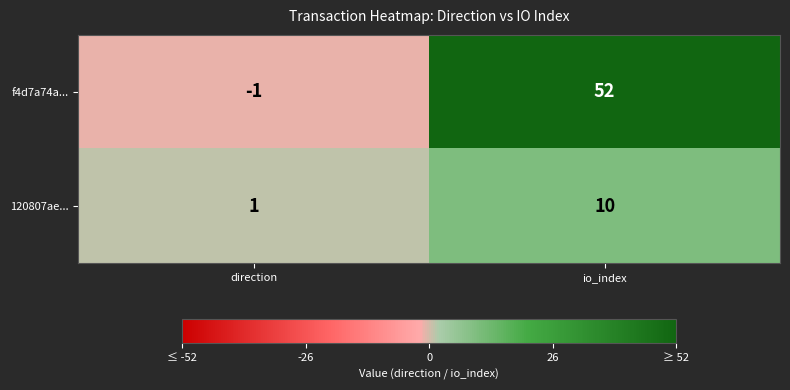

Which series has the widest spread of values?

f4d7a74a...